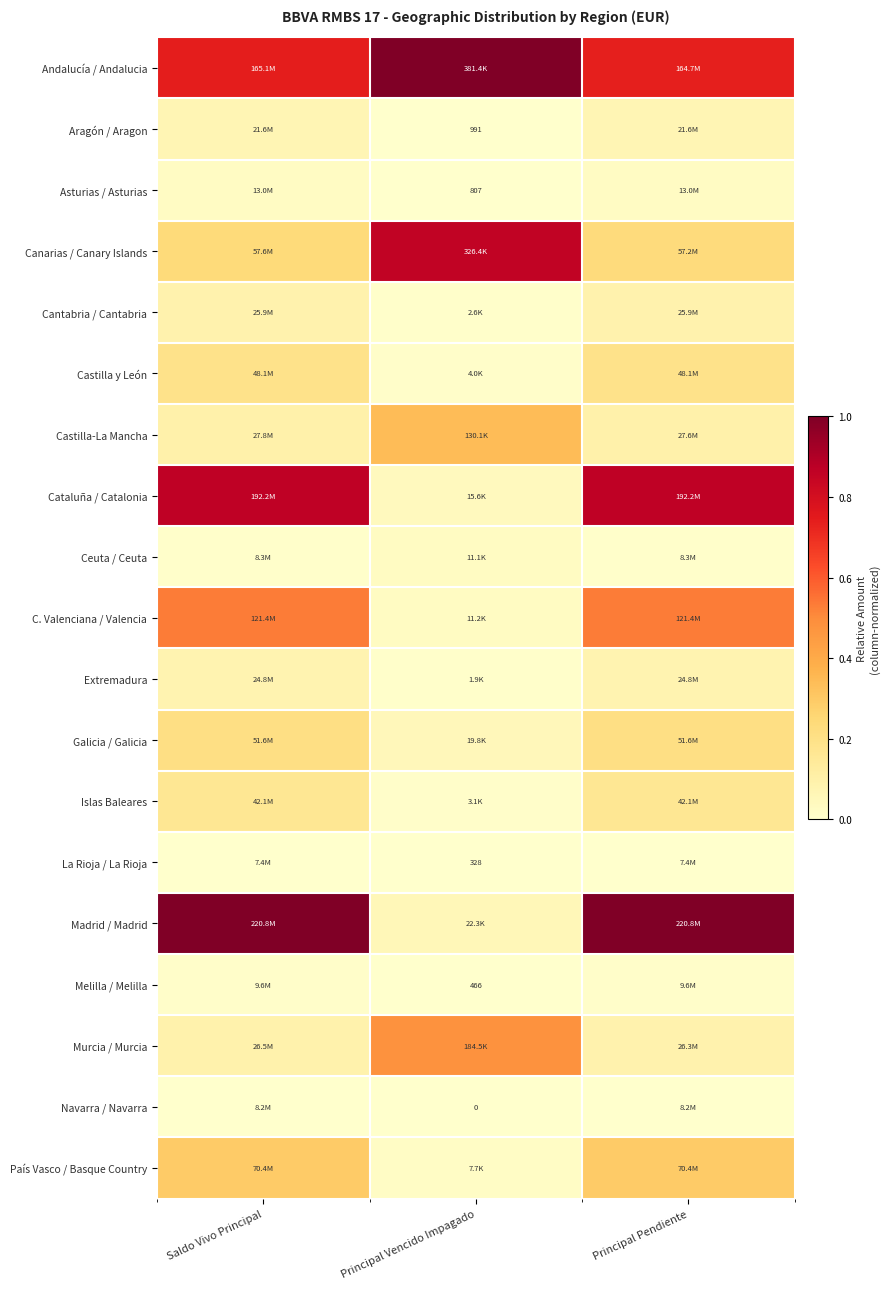

List the labels in order of Melilla / Melilla value, smallest first.

Principal Vencido Impagado, Saldo Vivo Principal, Principal Pendiente